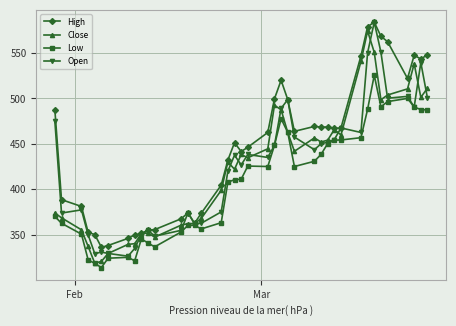

True or false: Low has more than 2 interior local peaks.

True